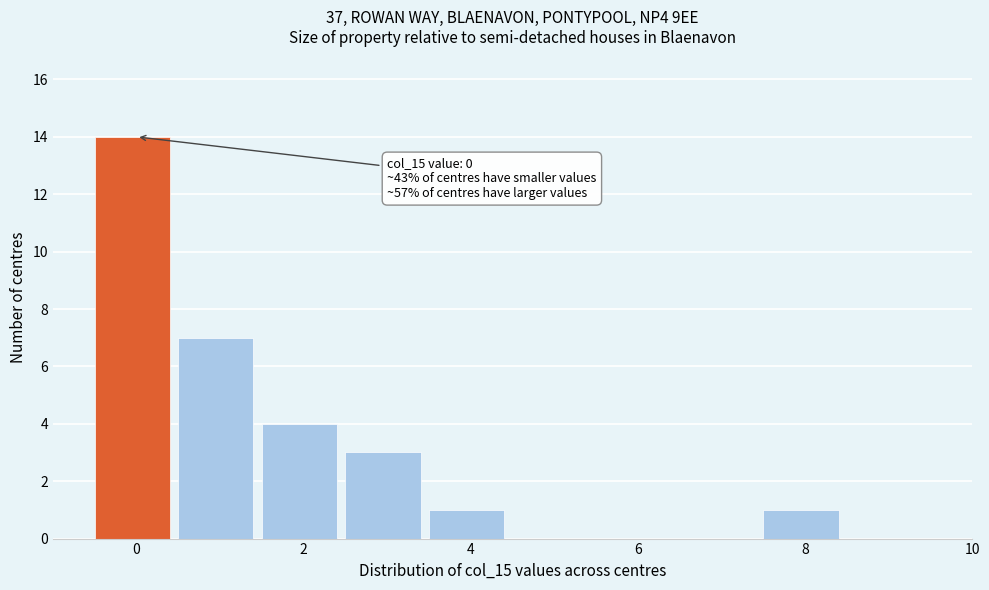

Which range on the x-axis has the tallest bar?

-0.5 to 0.5